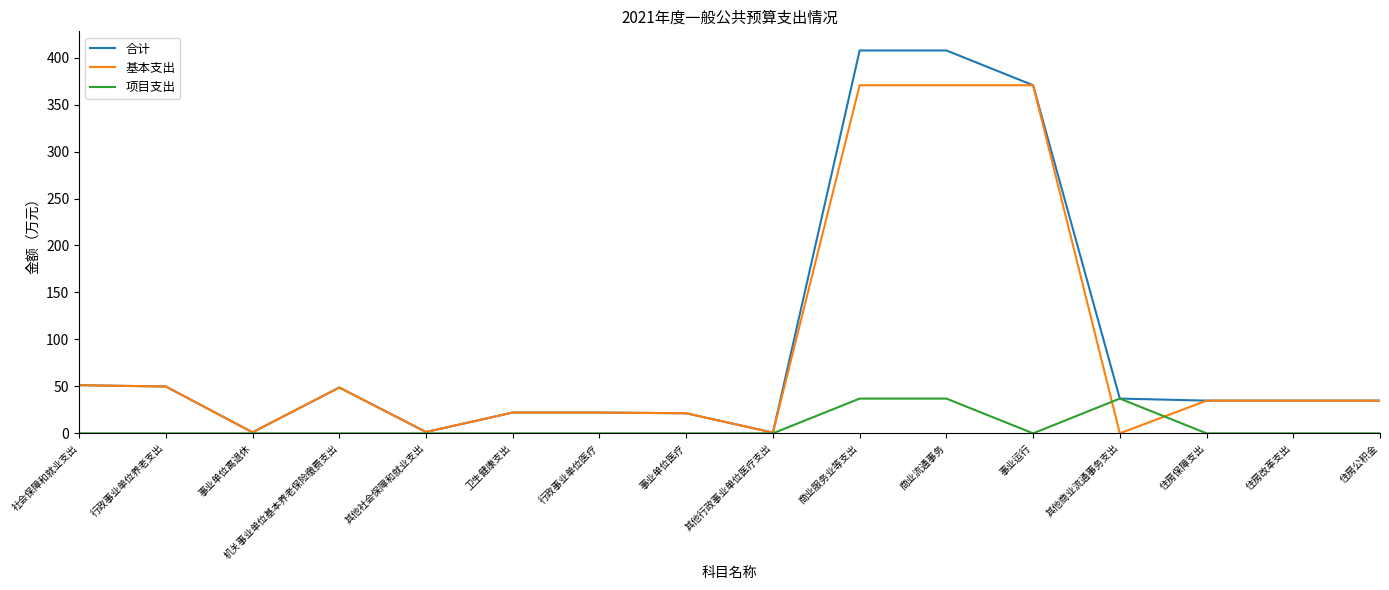

Which series has the largest range (max minus min)?

合计